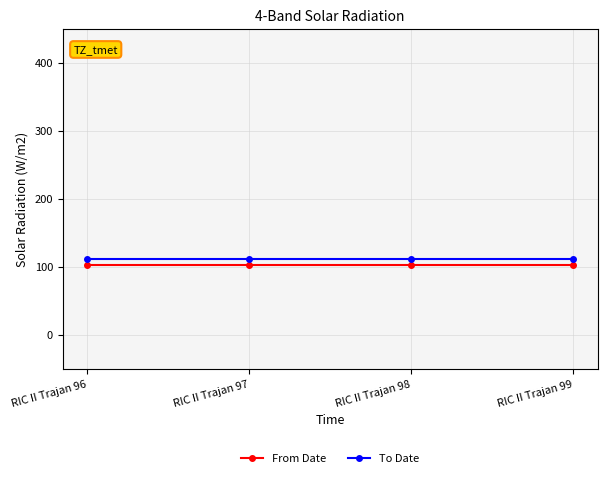

Is it true that To Date equals 193 at RIC II Trajan 97?

False